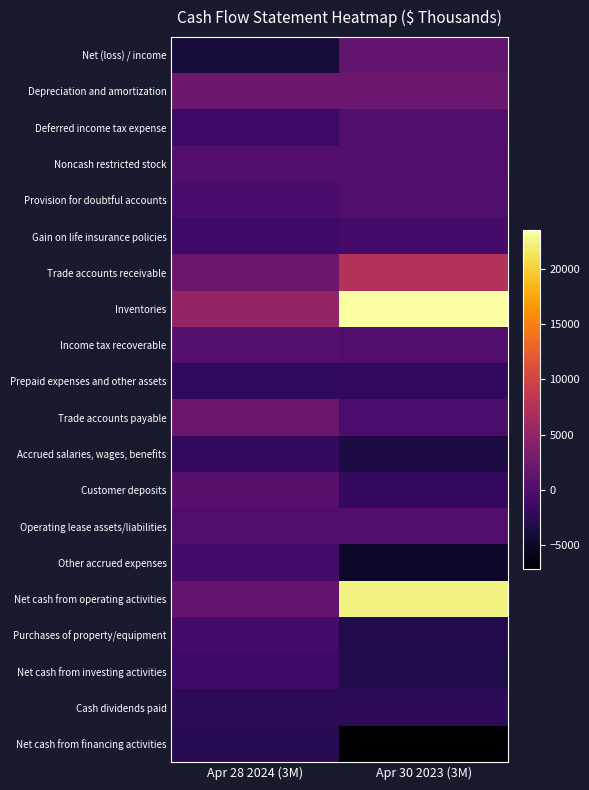

Rank the series by their maximum value, from highest to lowest.

Inventories, Net cash from operating activities, Trade accounts receivable, Depreciation and amortization, Trade accounts payable, Net (loss) / income, Customer deposits, Income tax recoverable, Noncash restricted stock, Operating lease assets/liabilities, Deferred income tax expense, Provision for doubtful accounts, Gain on life insurance policies, Other accrued expenses, Purchases of property/equipment, Net cash from investing activities, Accrued salaries, wages, benefits, Prepaid expenses and other assets, Cash dividends paid, Net cash from financing activities